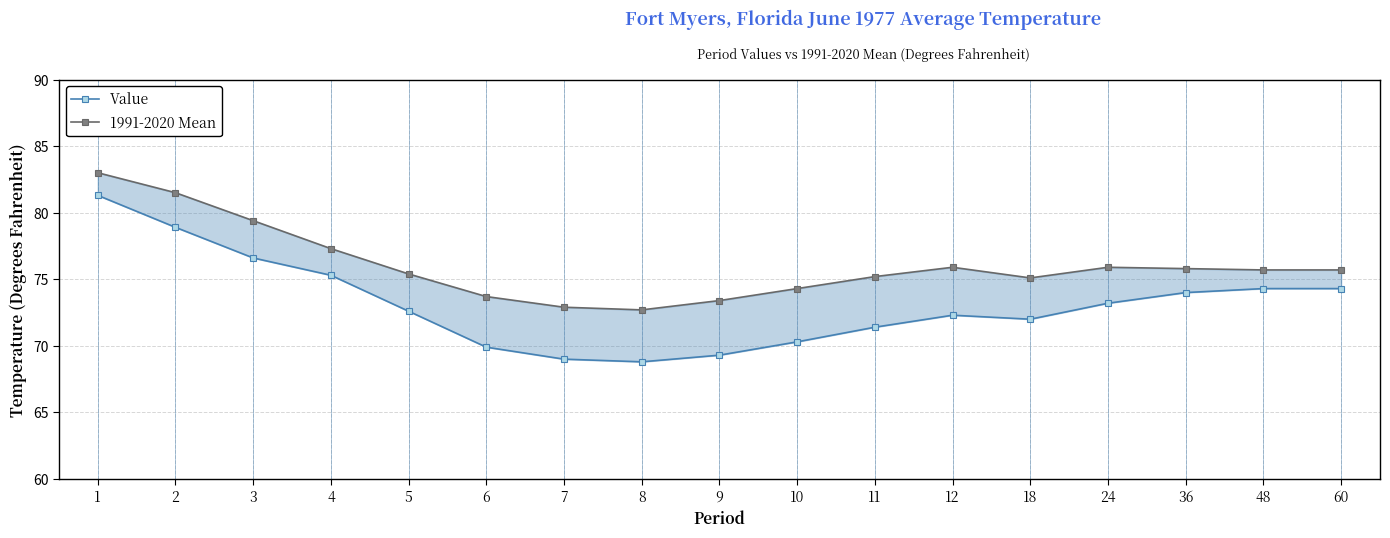

Count the number of data series in this chart.

2